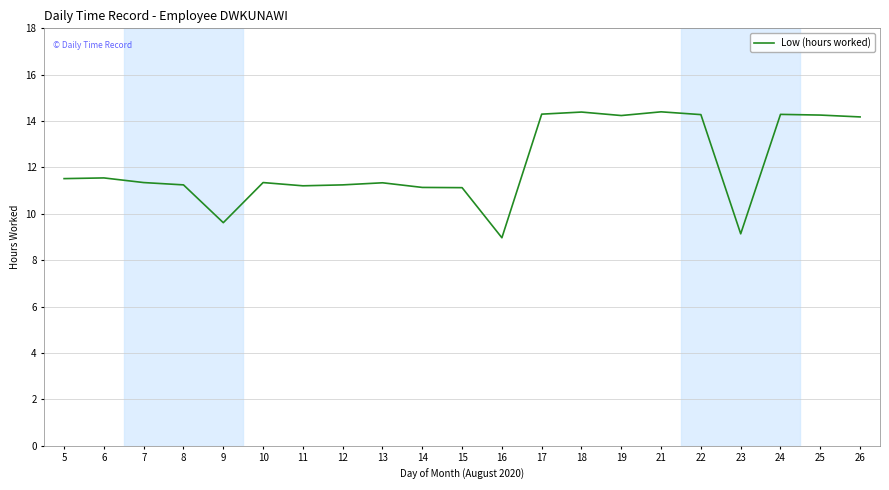

Is it true that the value at 18 is 14.4?

True